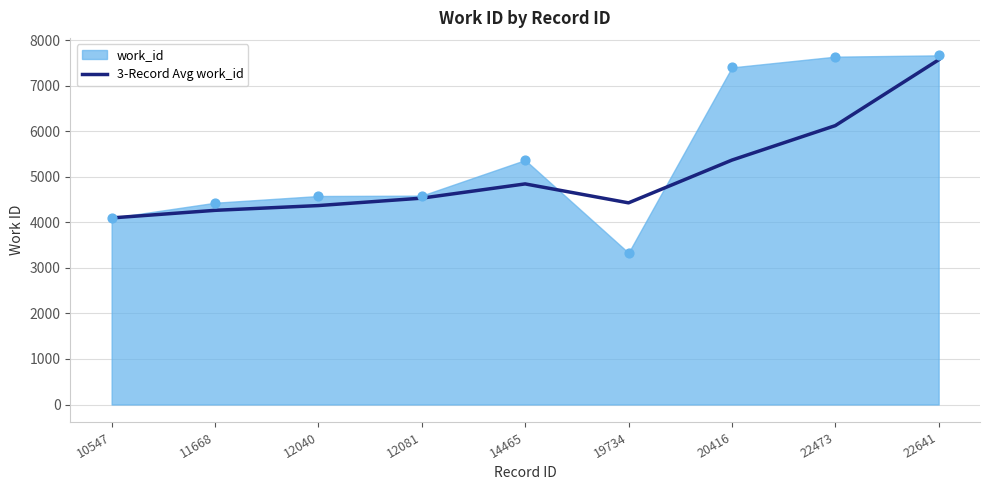

What is the change in value from 12081 to 22473?

+1591.7